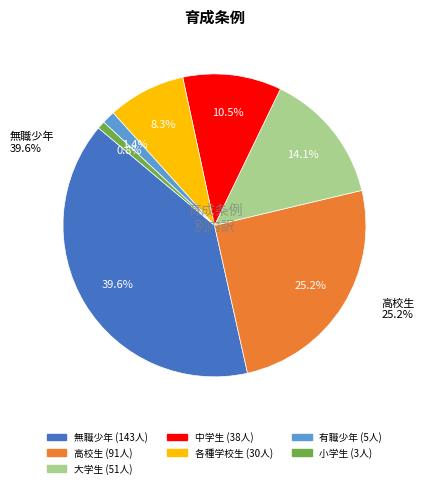

Is there any slice that represents more than half of the pie?

No